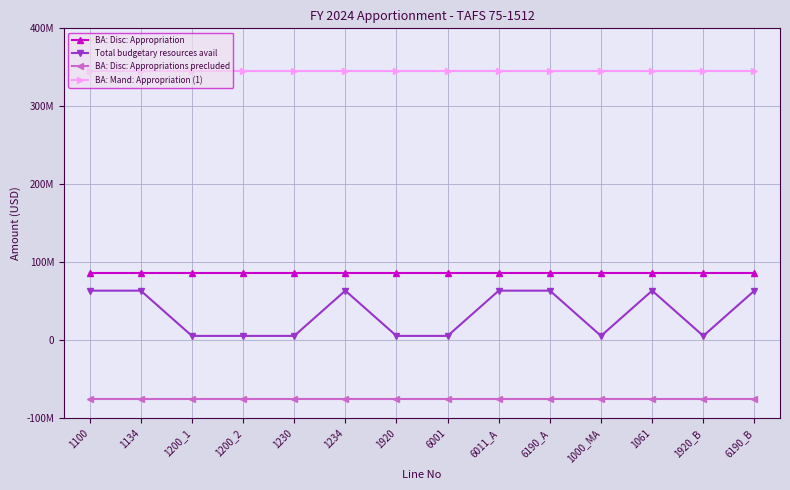

What is the label of the 2nd point from the right?

1920_B